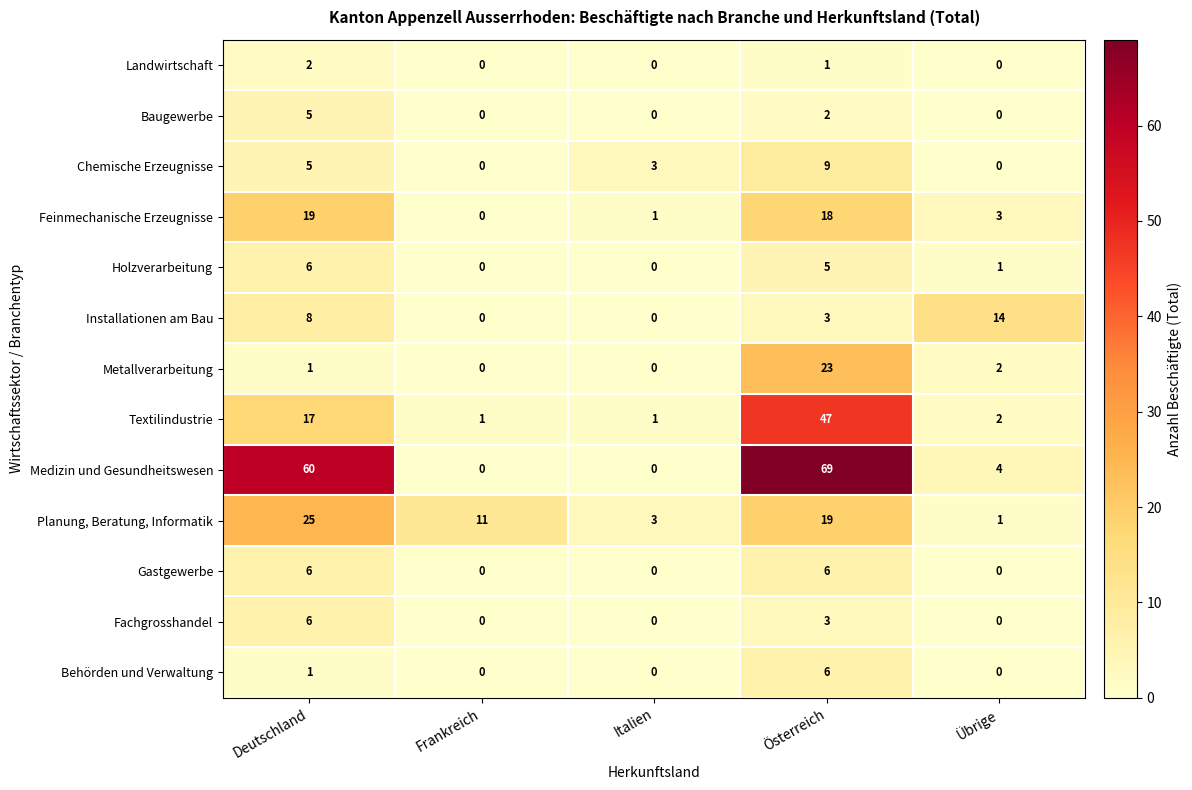

True or false: Feinmechanische Erzeugnisse has a value of 18 at Österreich.

True